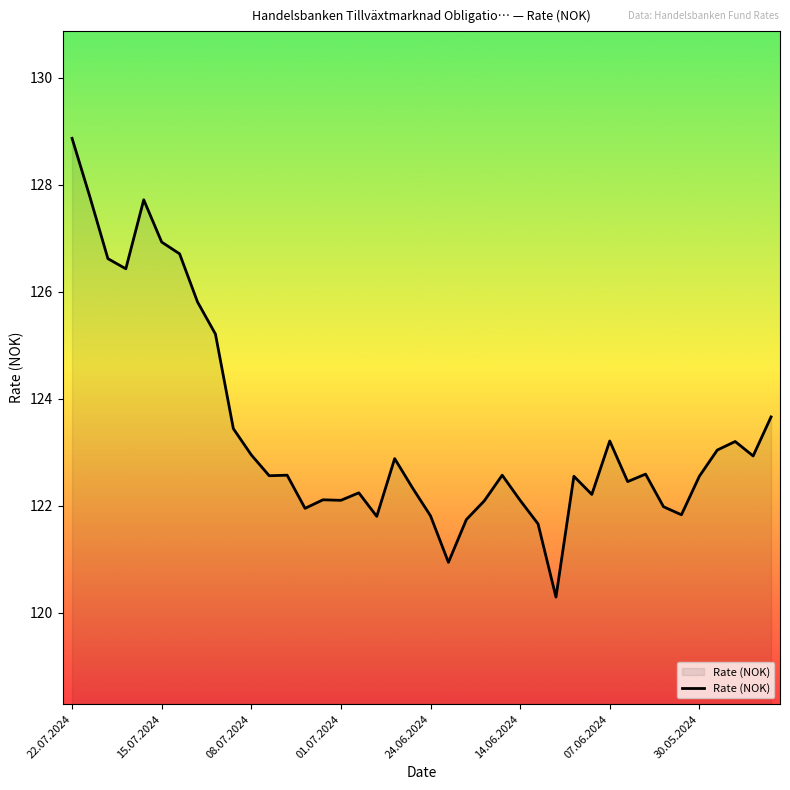

What is the difference between the maximum and minimum values?

8.6